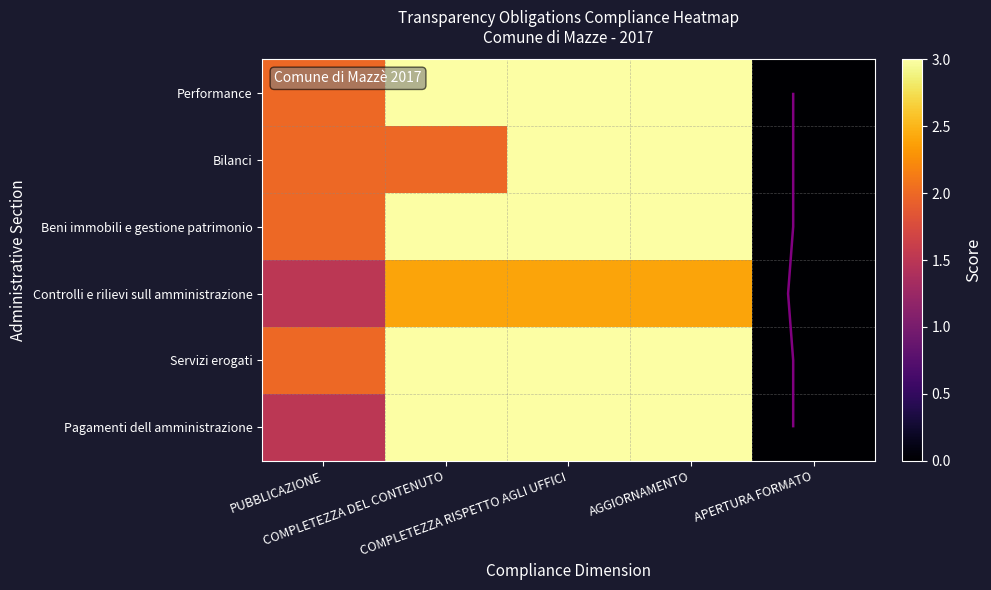

What is the difference between the maximum and minimum values in the Bilanci series?

3.0